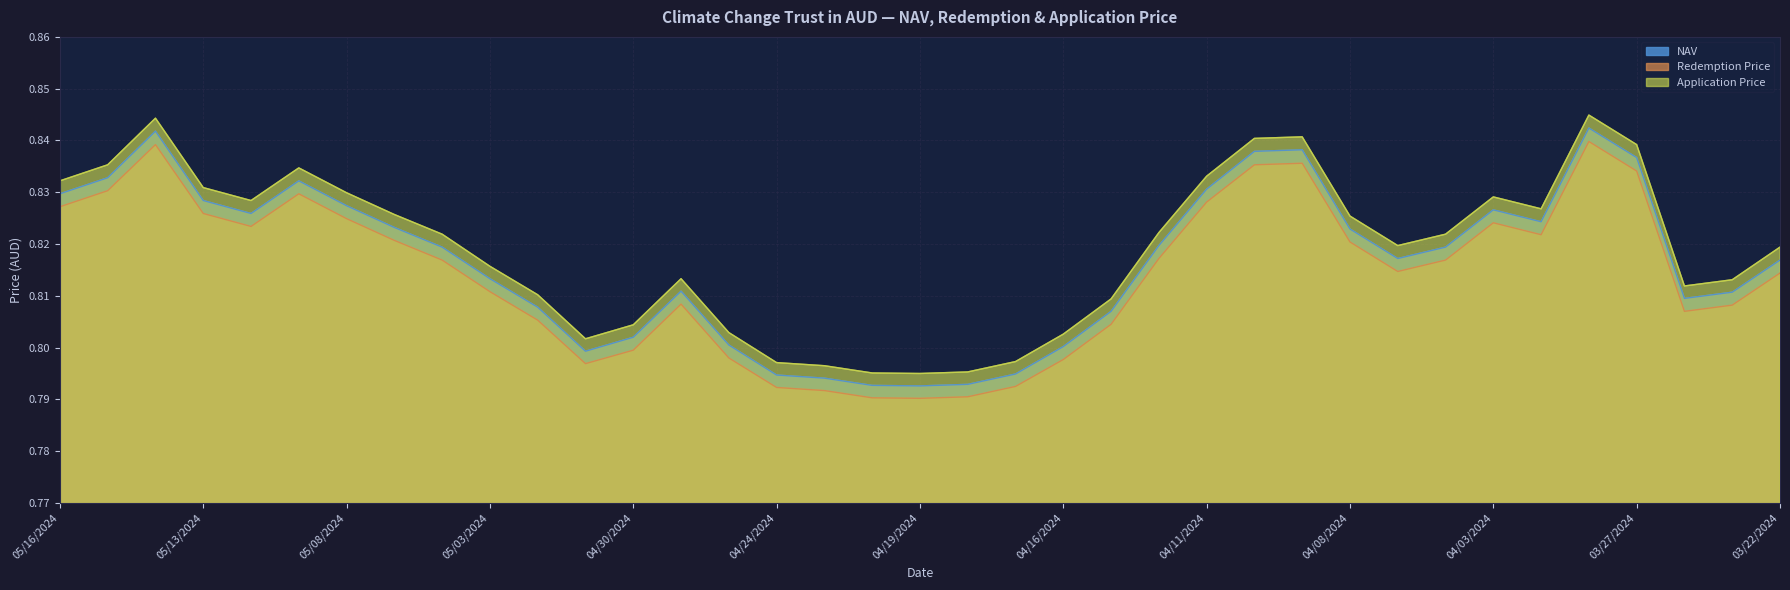

At which category is the sum across all series the highest?

03/28/2024